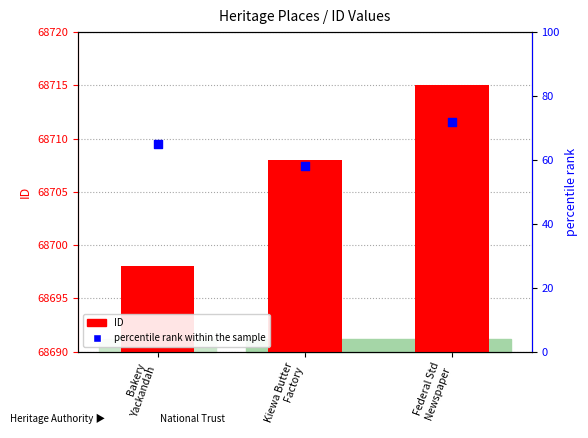

What are all the series names shown in the legend?

ID, percentile rank within the sample